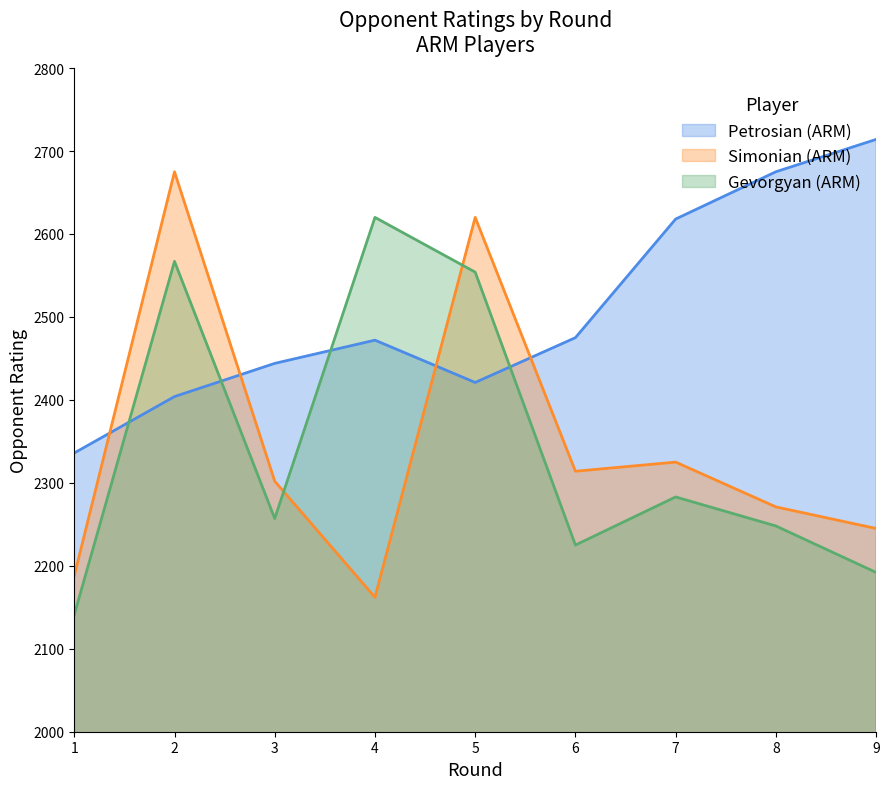

True or false: Gevorgyan (ARM) has a value of 2141 at 1.

True